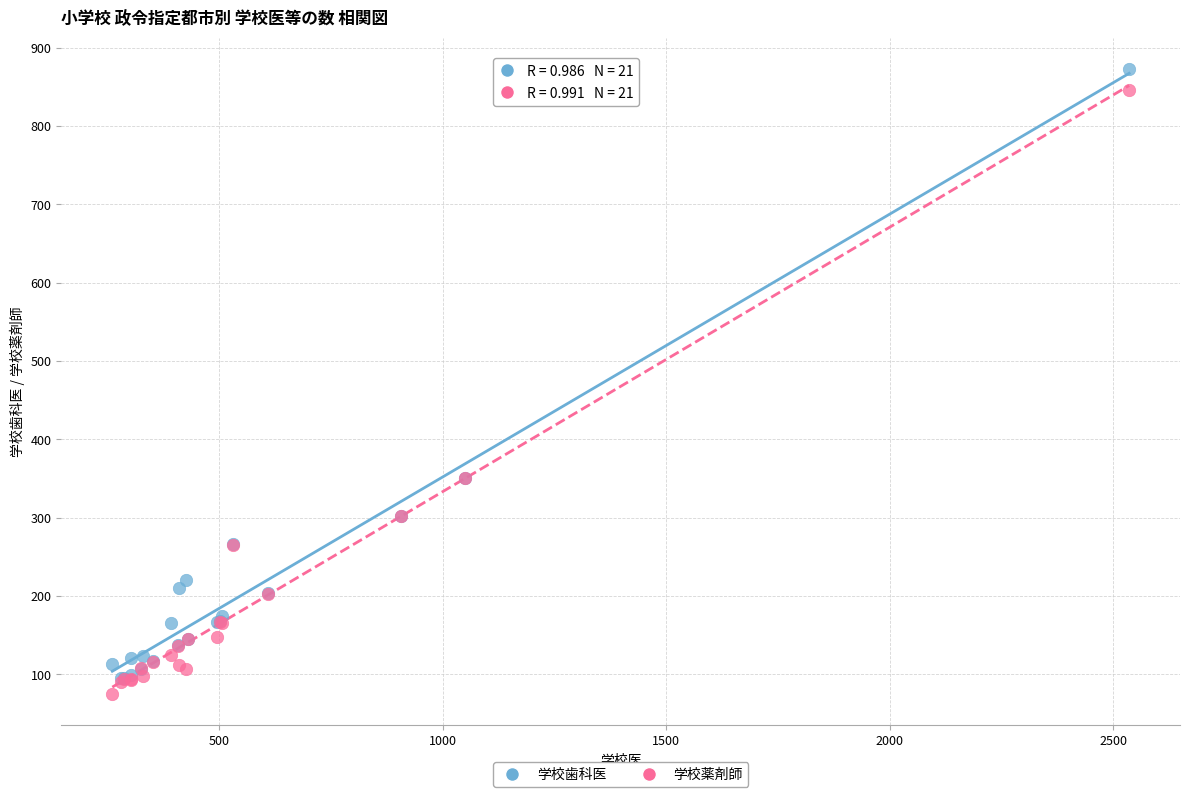

Which series contains the lowest Y value?

学校薬剤師